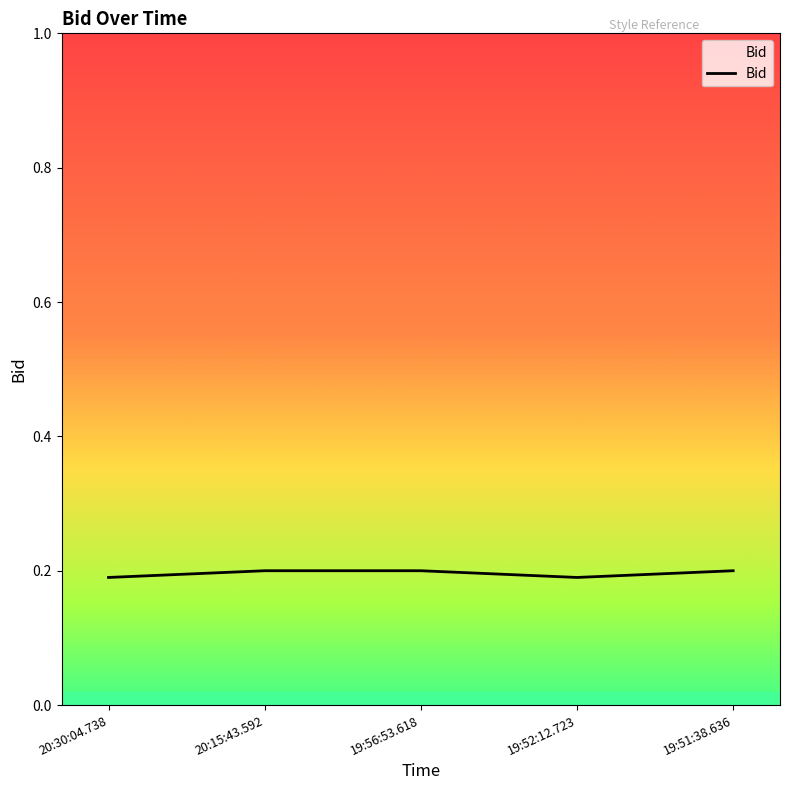

What is the sum of all values?

1.0